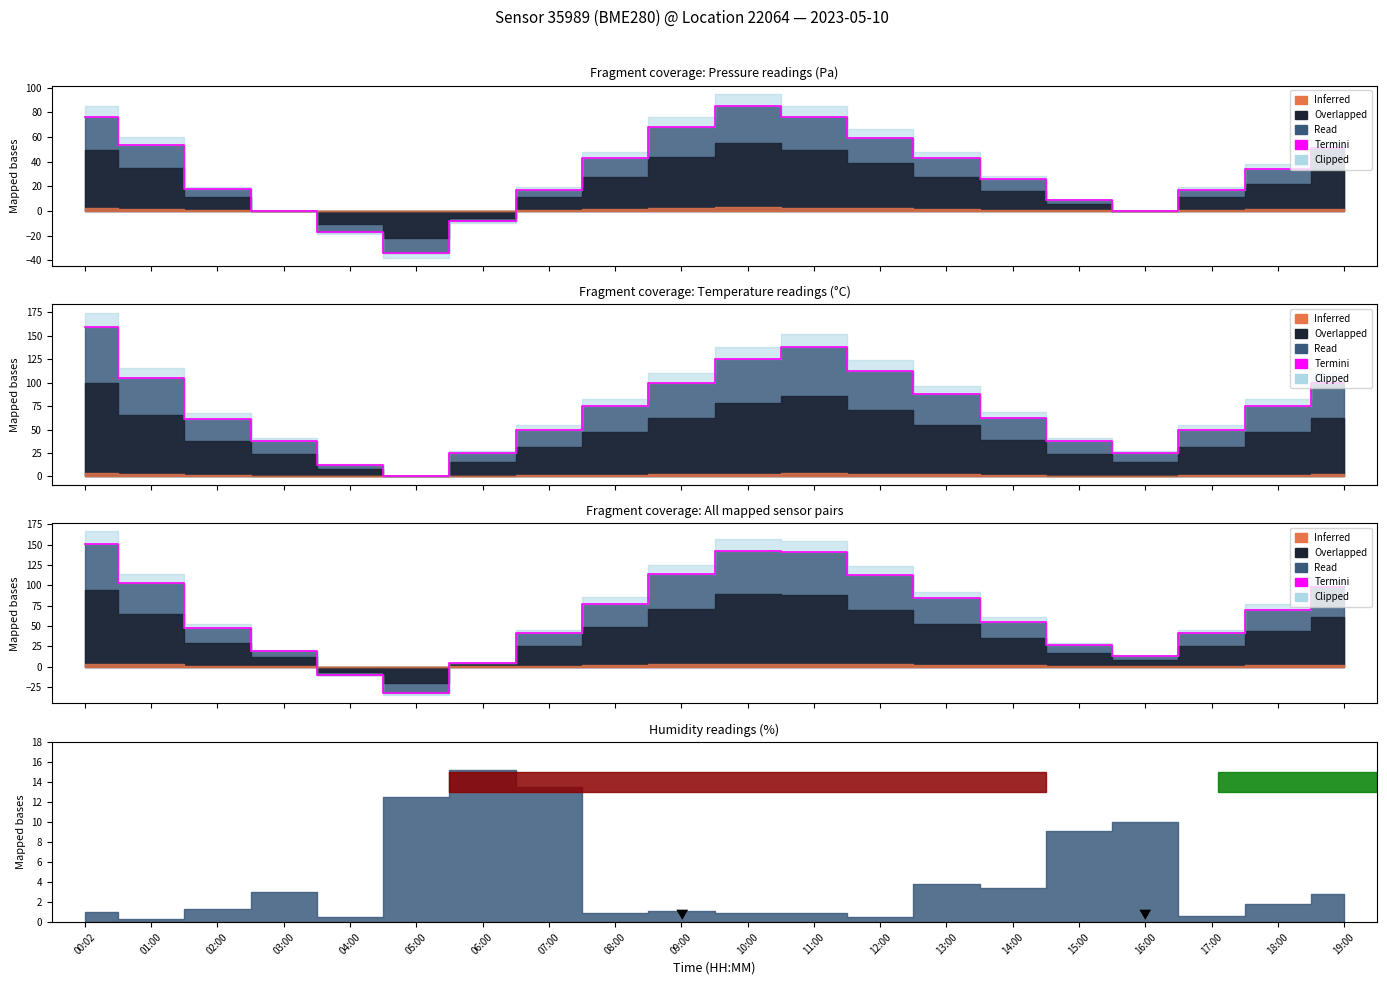

What is the difference between the second highest and second lowest values?

152.2